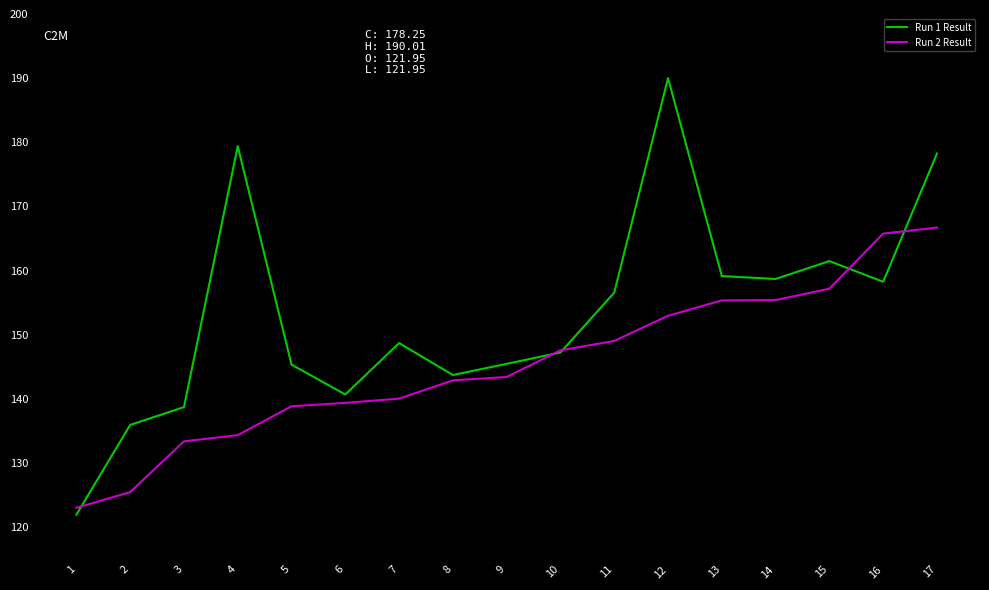

True or false: Run 2 Result has more than 2 interior local peaks.

False